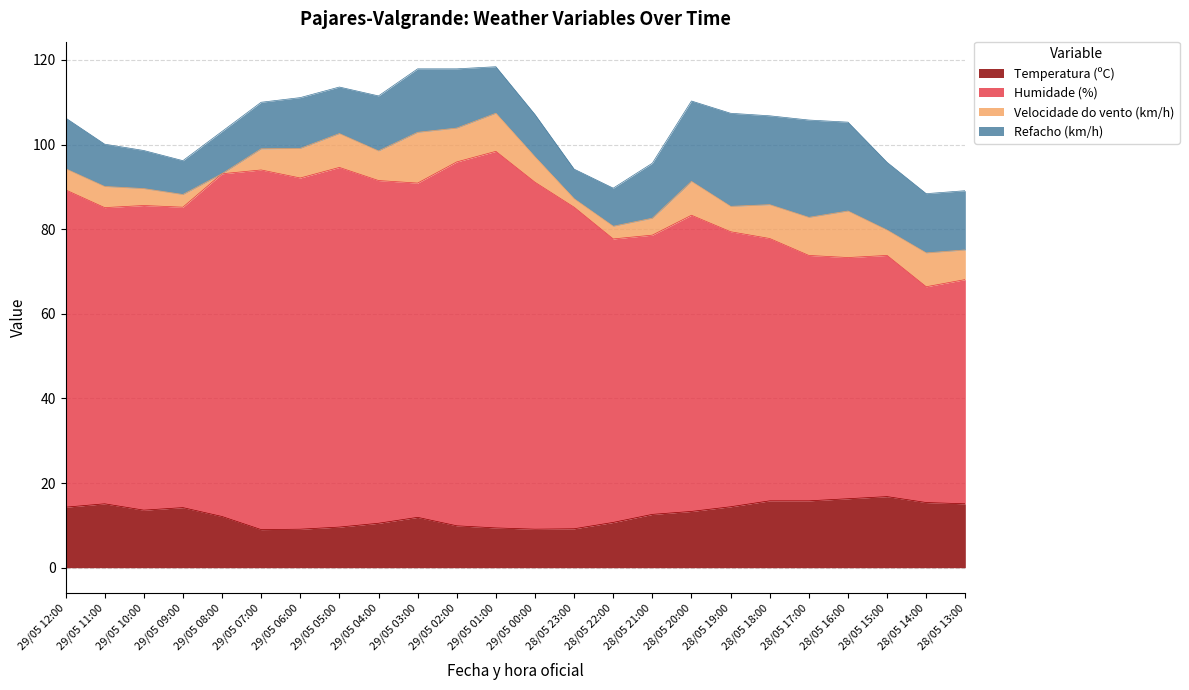

At which label does Humidade (%) reach its peak?

29/05 01:00